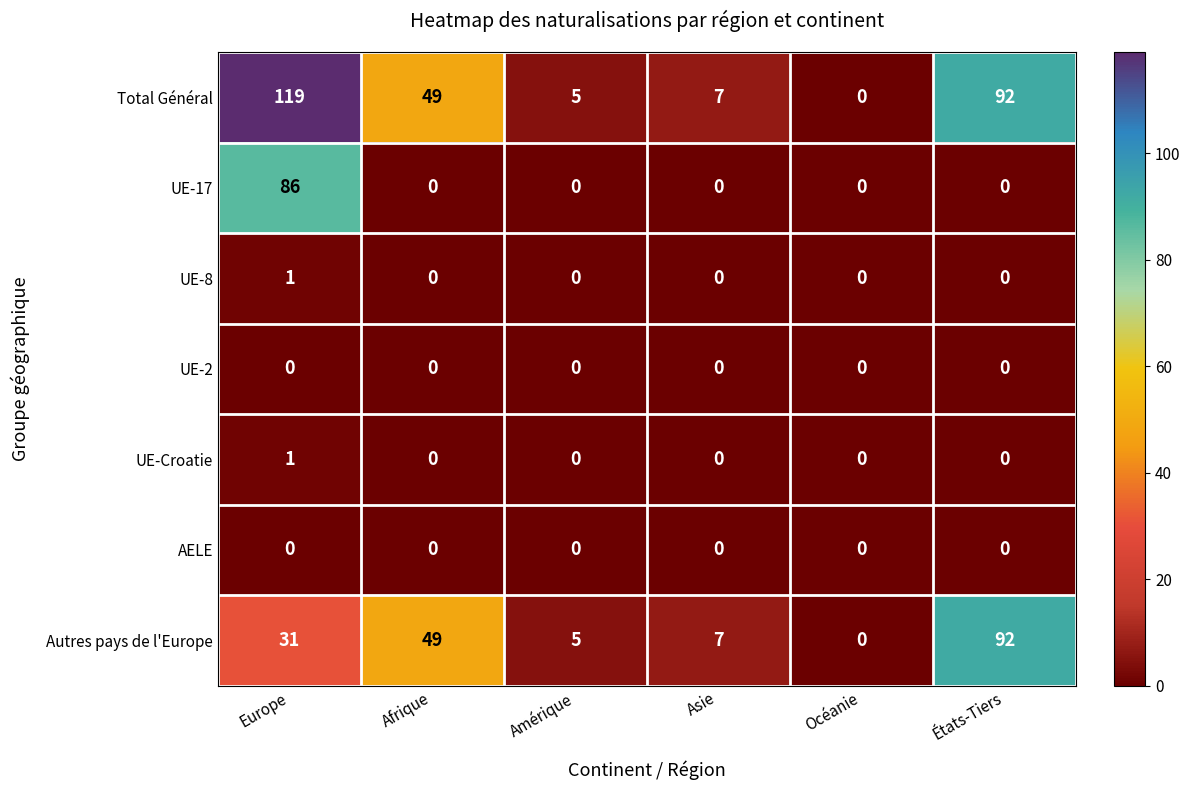

Which series changed the most between Europe and Océanie?

Total Général